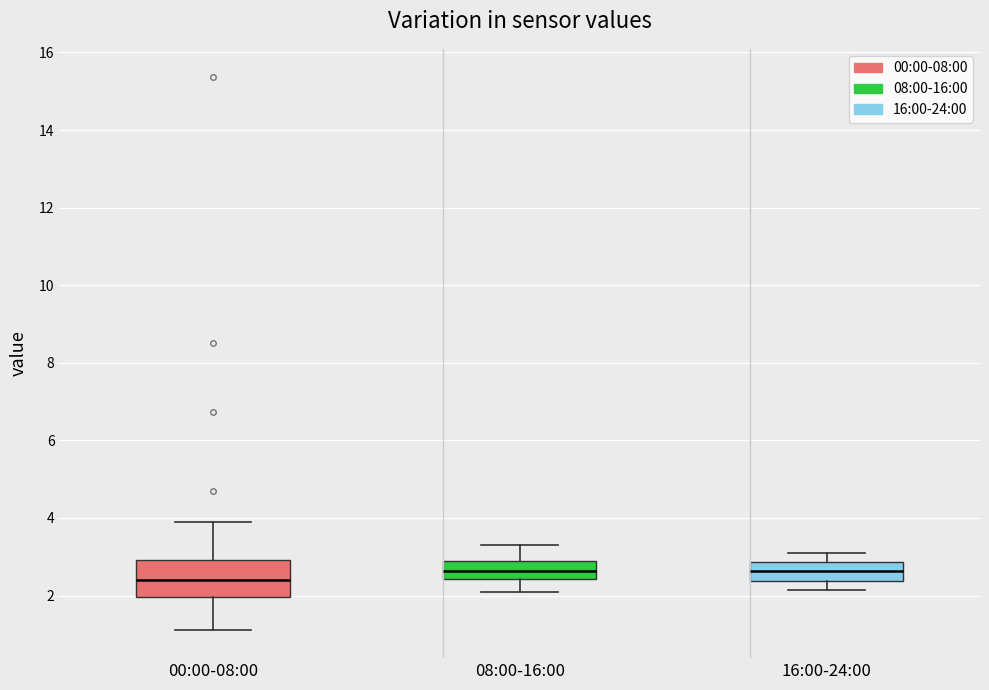

Comparing the boxes themselves (not the whiskers), which one is the tallest?

00:00-08:00